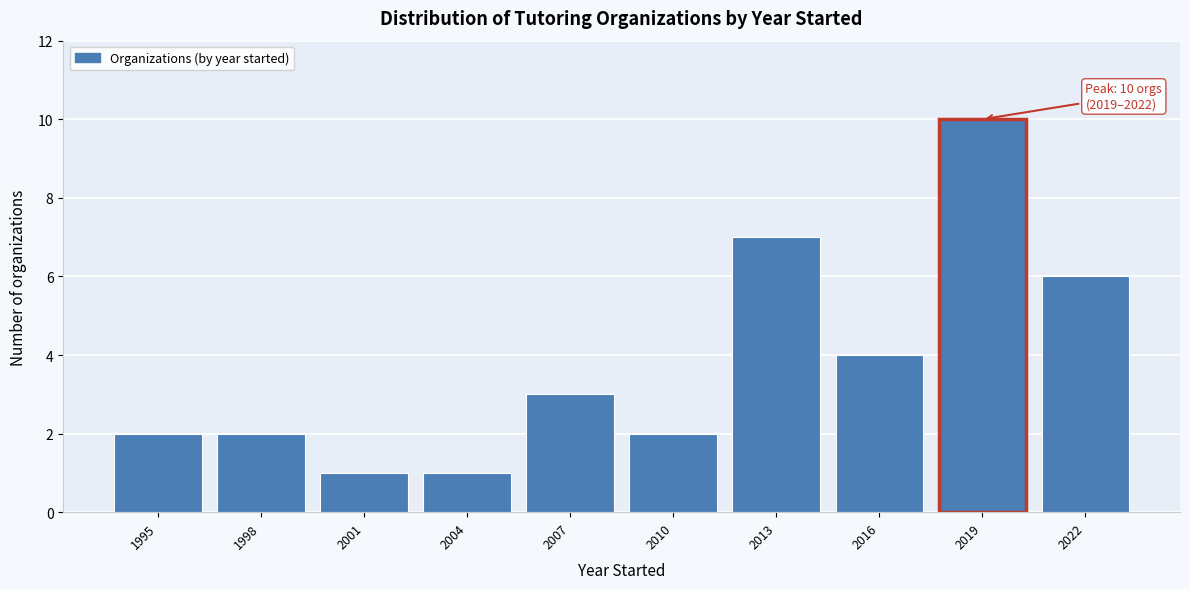

Reading right to left, what are all the values shown in this chart?

6	10	4	7	2	3	1	1	2	2